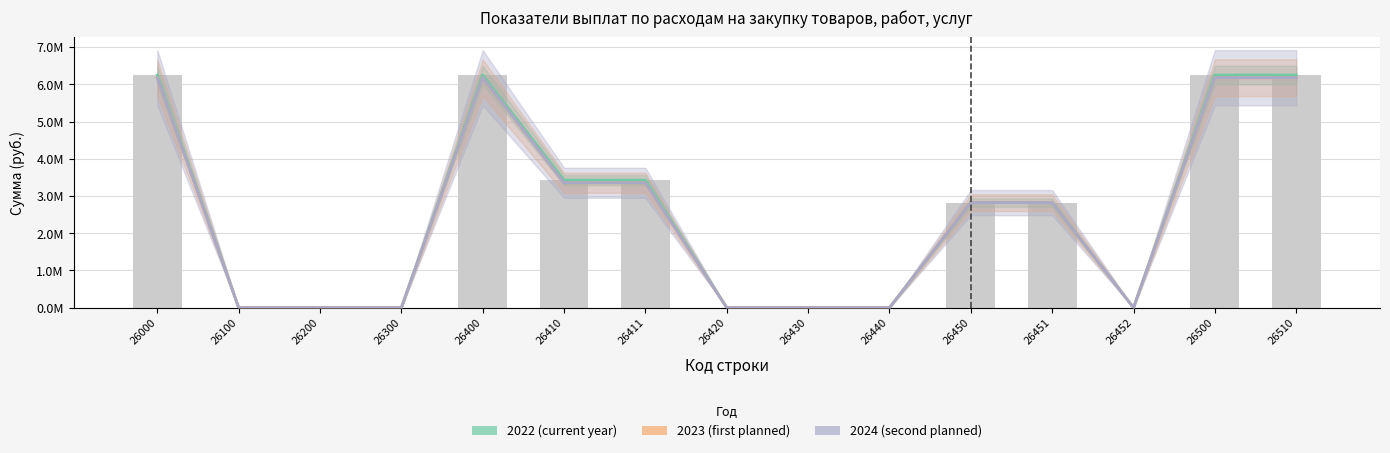

At which category does the chart reach its peak across all series?

26000